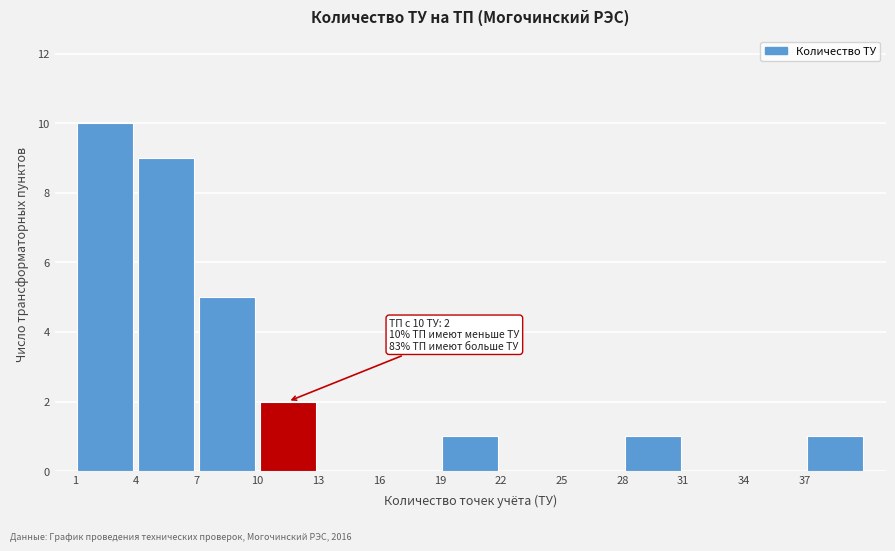

Which range on the x-axis has the tallest bar?

1 to 4